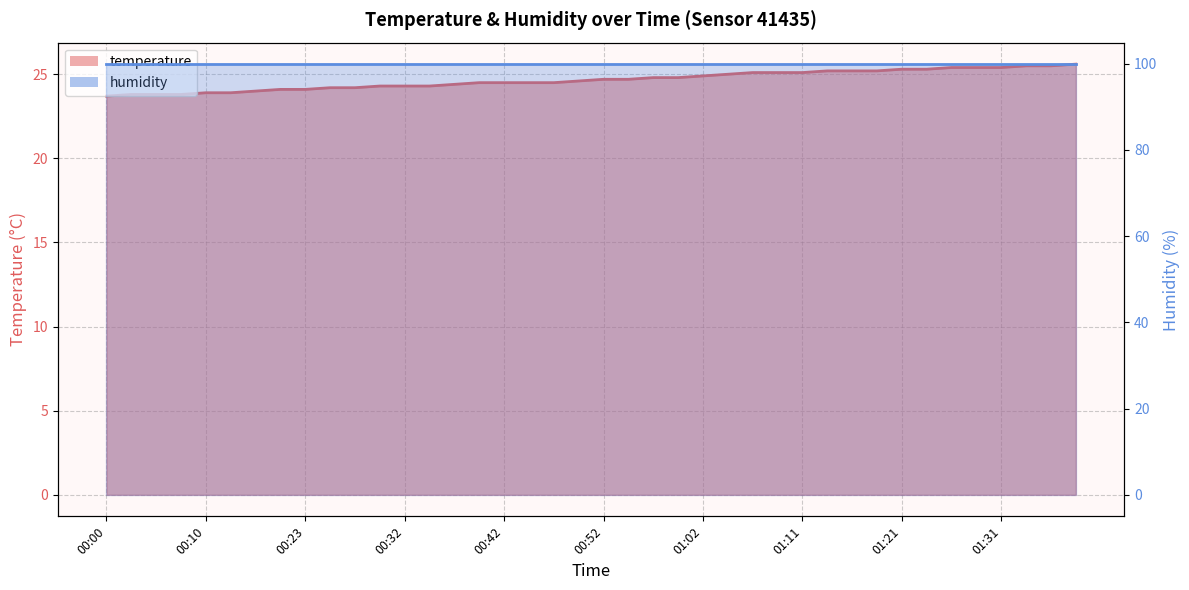

Approximately how many times larger is the value at 00:27 compared to 01:31?

1.0